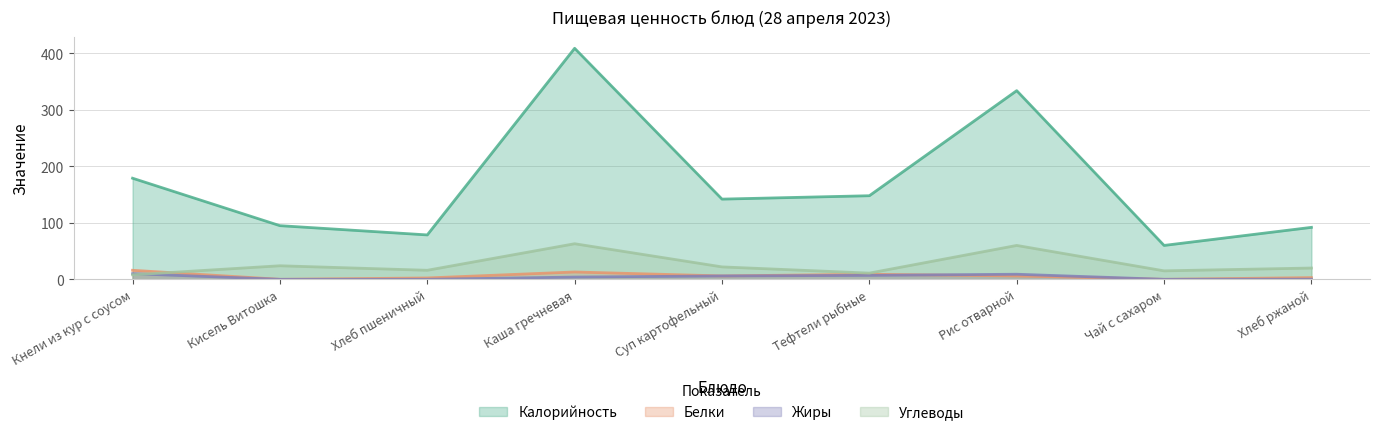

How many lines are shown in the chart?

4